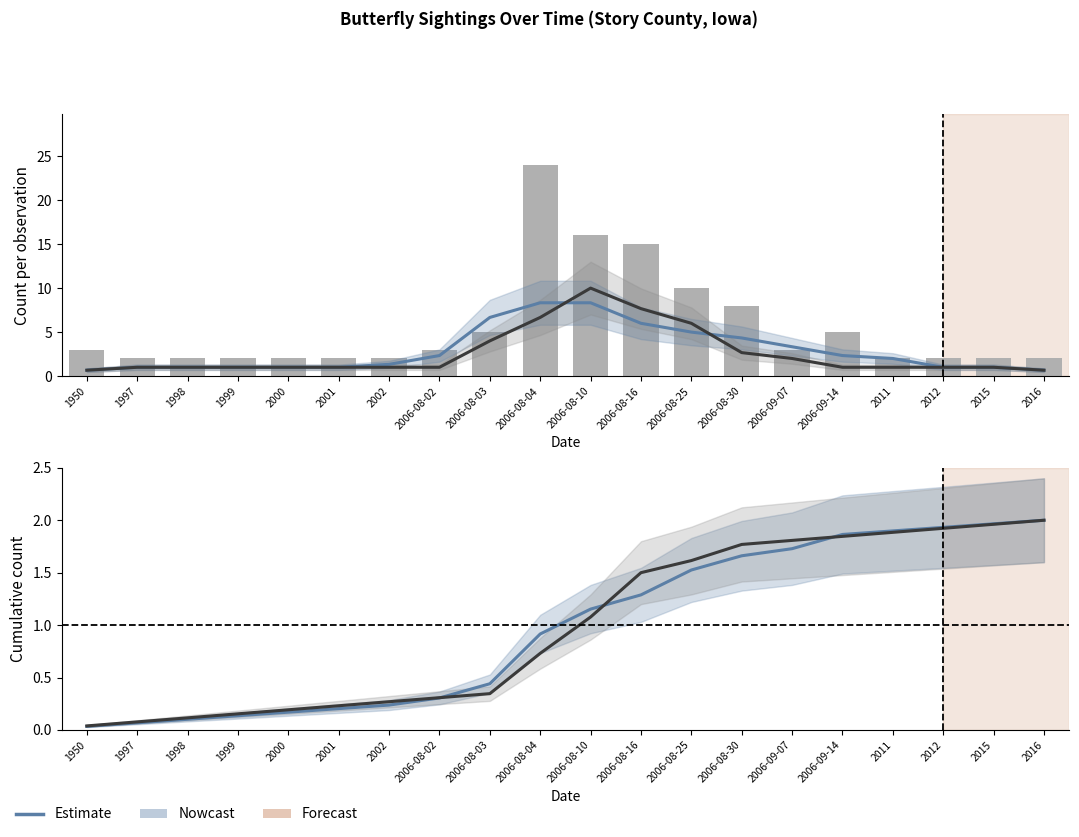

What is the label of the 17th bar from the left?

2011